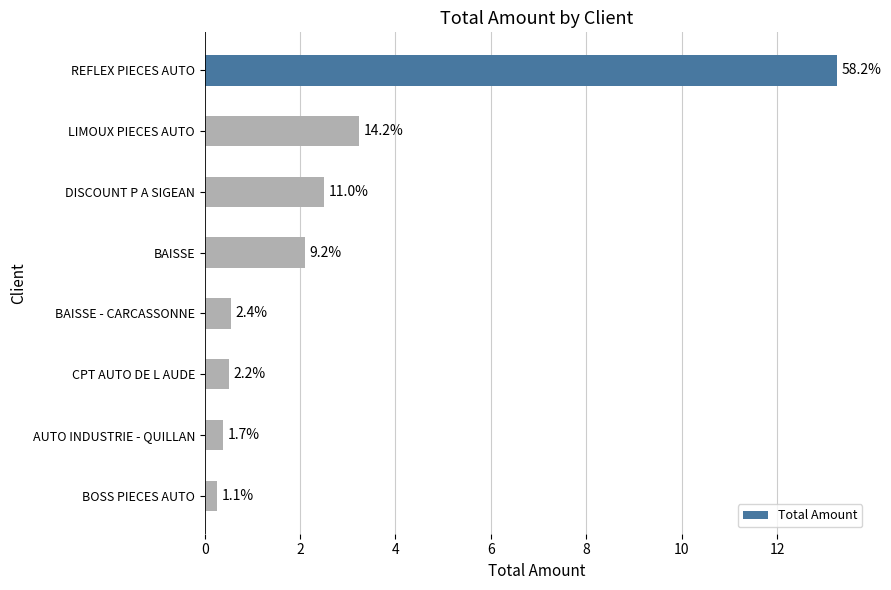

Does the chart contain any negative values?

No